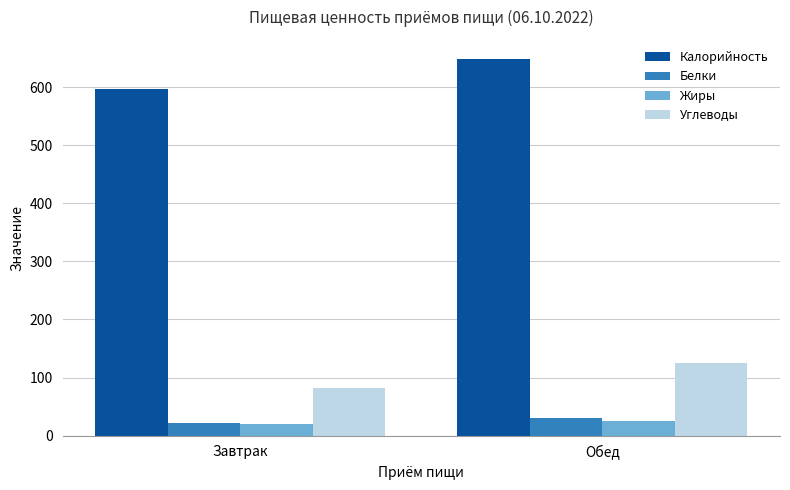

What is the total value across all series at Обед?

828.7